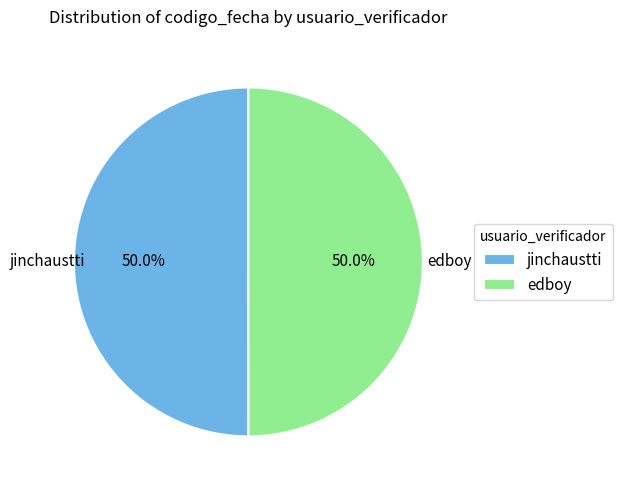

To the nearest percent, what is the average slice percentage?

50%